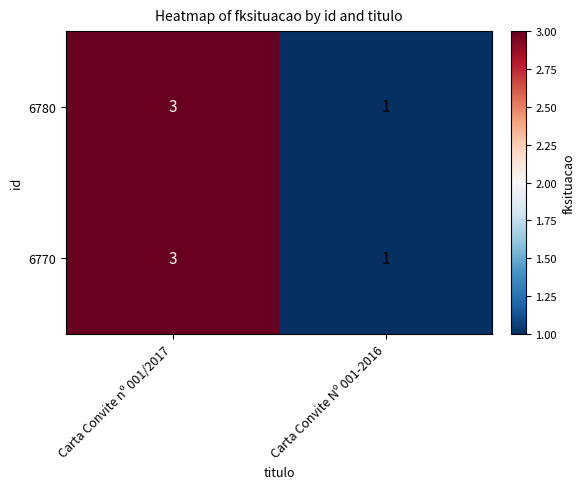

What is the sum of all 6780 values?

4